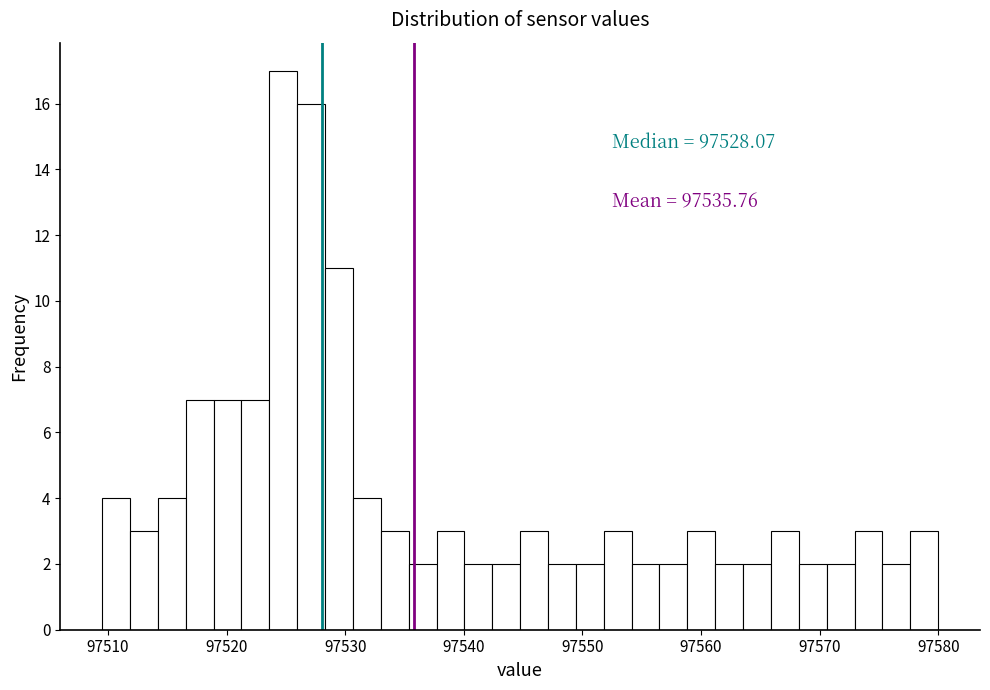

Read against the x-axis, roughly where is the centre of the tallest bar?

97525